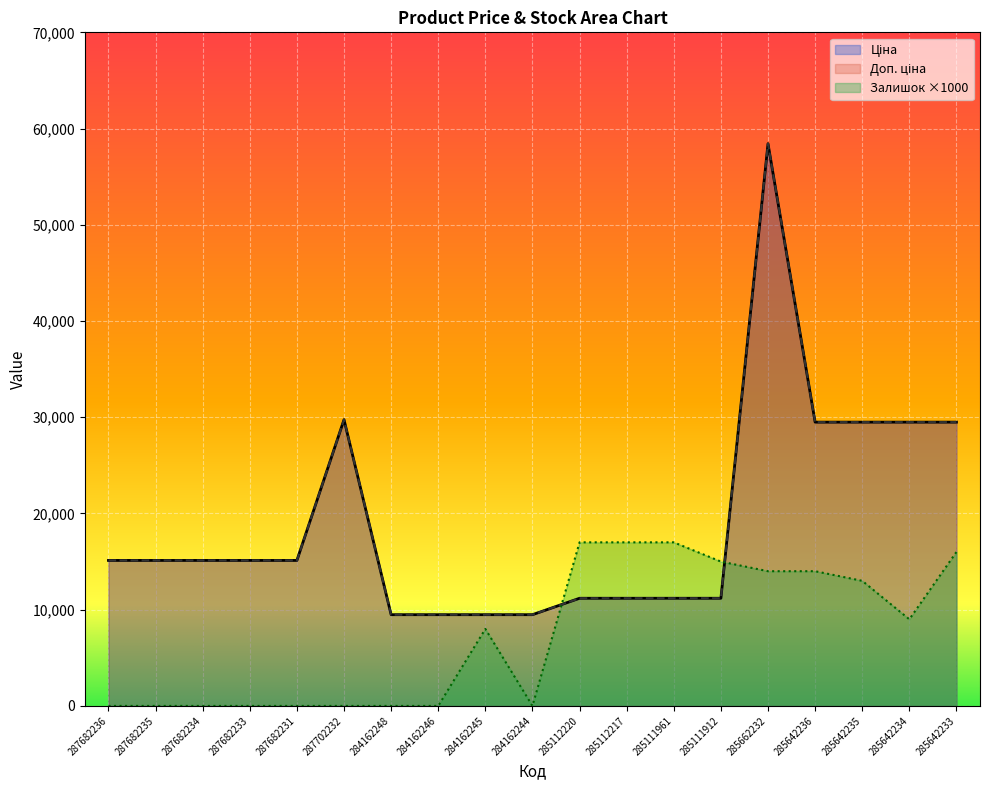

What is the sum of the Доп. ціна values at 285112217 and 285662232?

69614.7